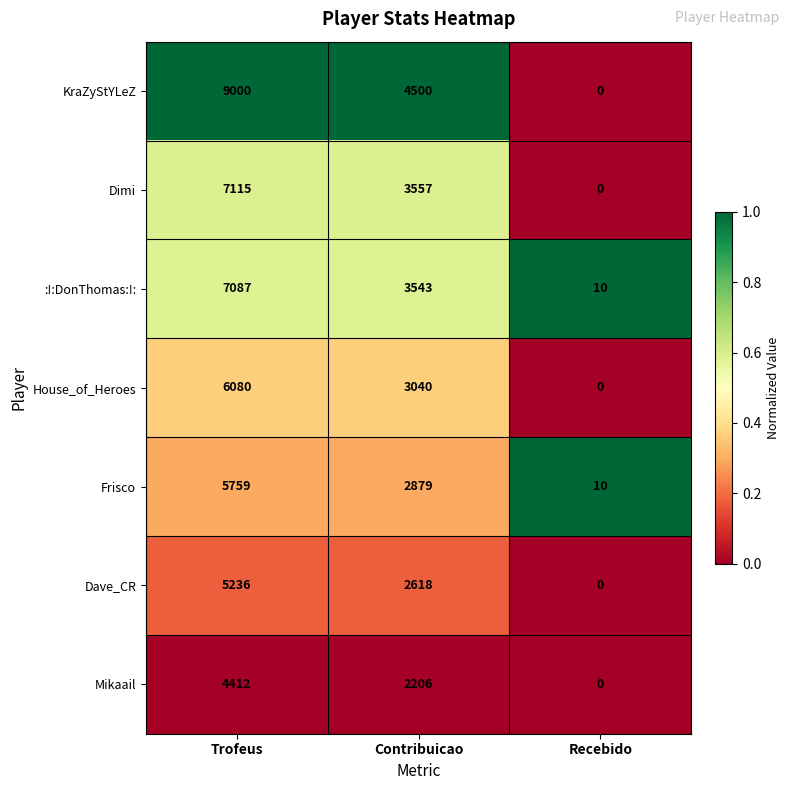

How many values in Dave_CR are above zero?

2